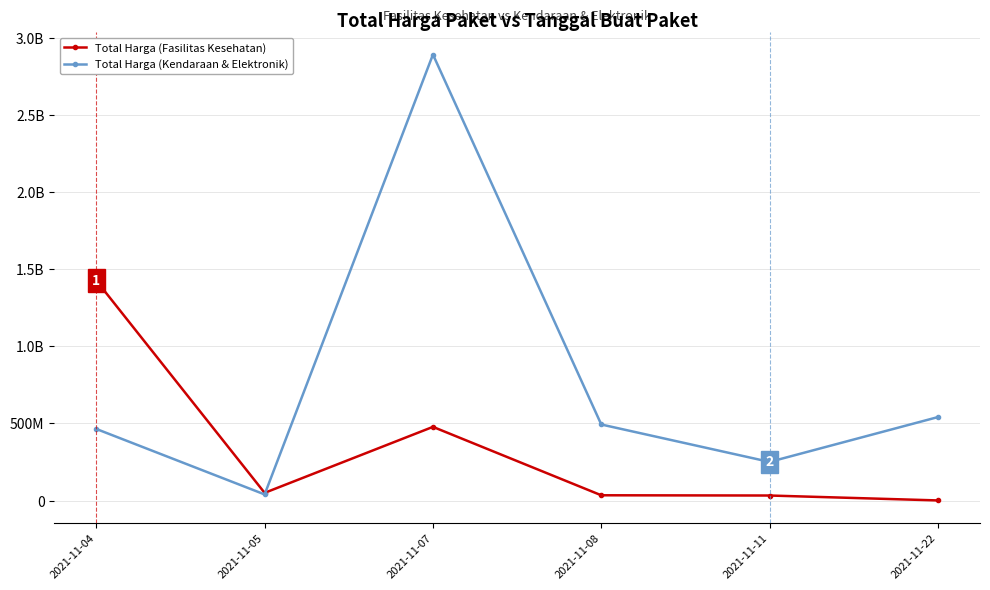

Does the chart have visible grid lines?

Yes